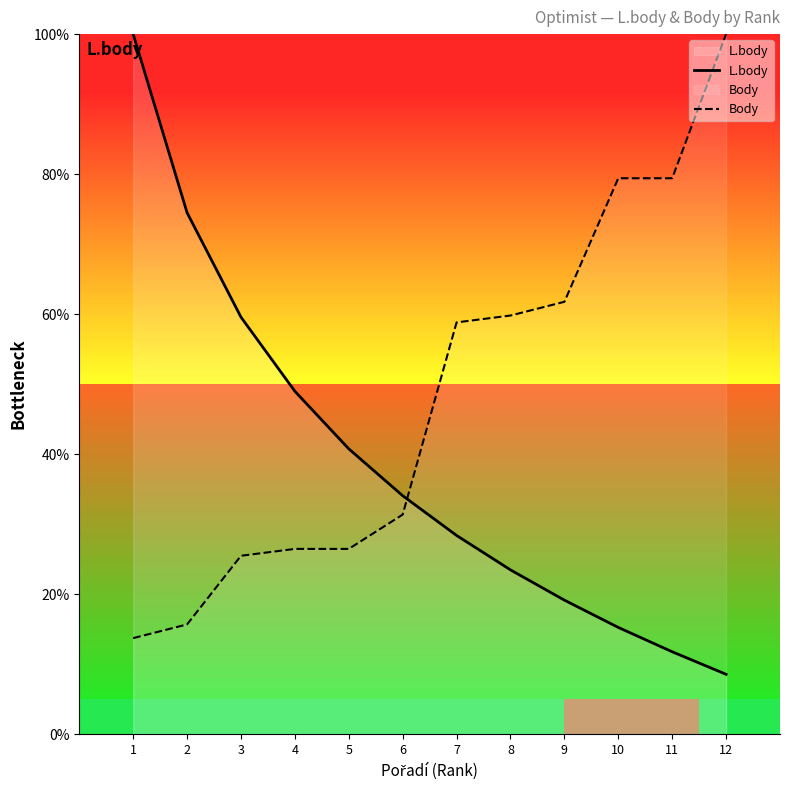

At how many categories does at least one series exceed 78?

4